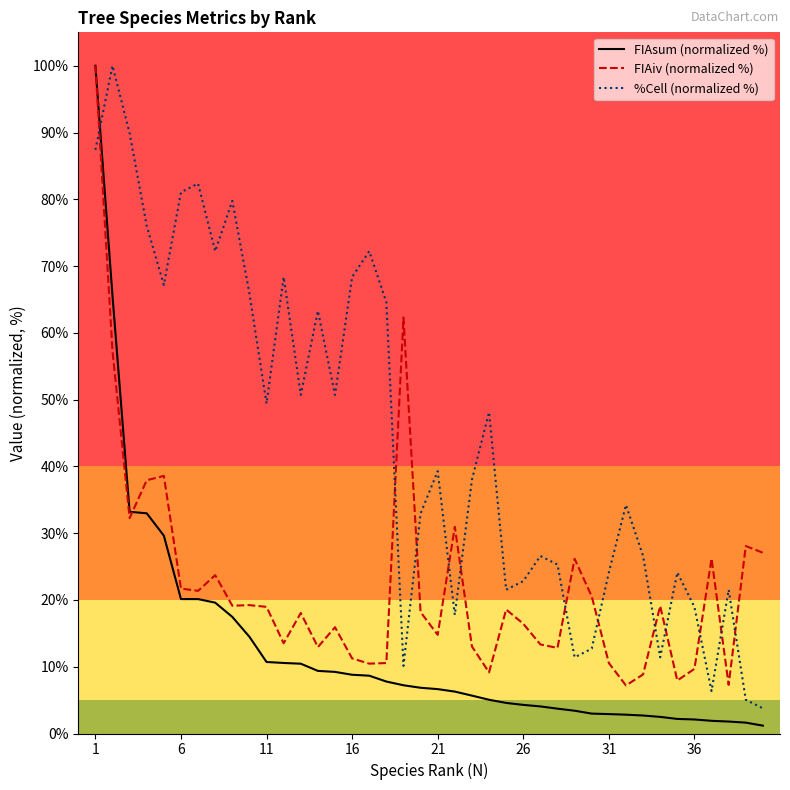

What is the maximum value shown in the chart?

100.0